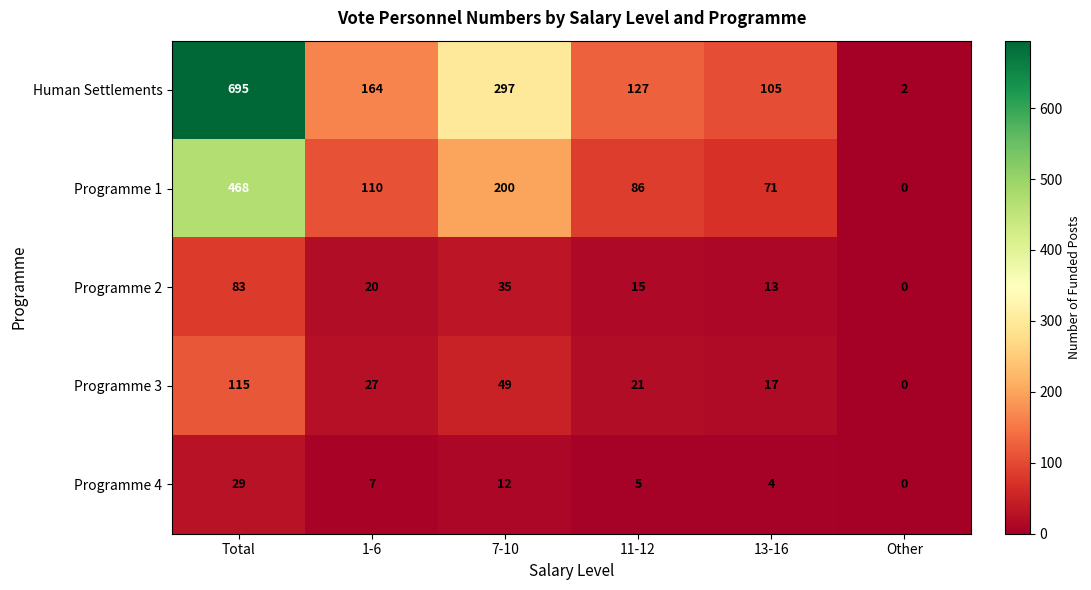

At which label does Programme 2 reach its peak?

Total